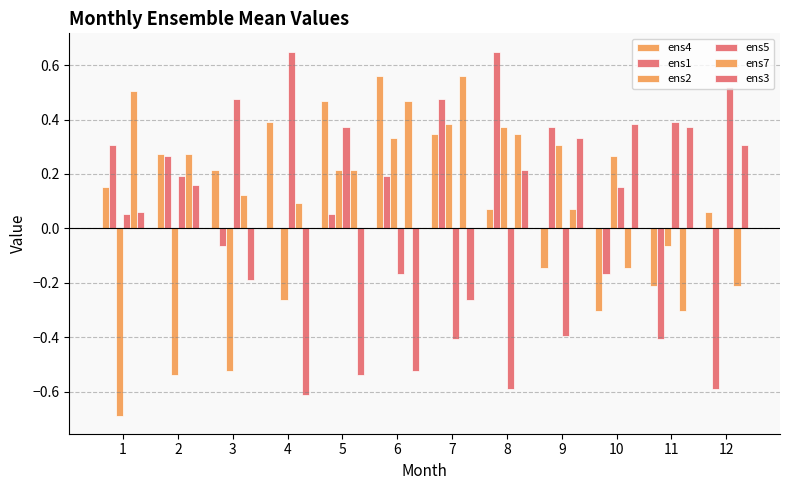

Are the bars grouped side by side (vs. stacked)?

Yes